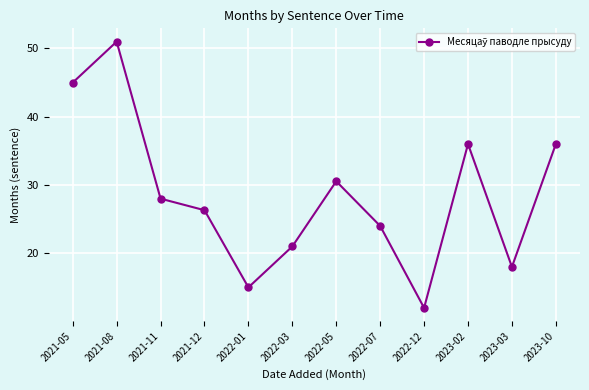

How many values are below 28?

6